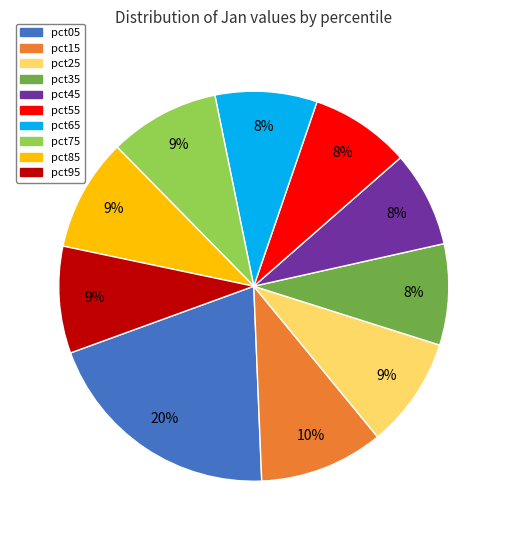

Does pct95 represent more than half of the total?

No